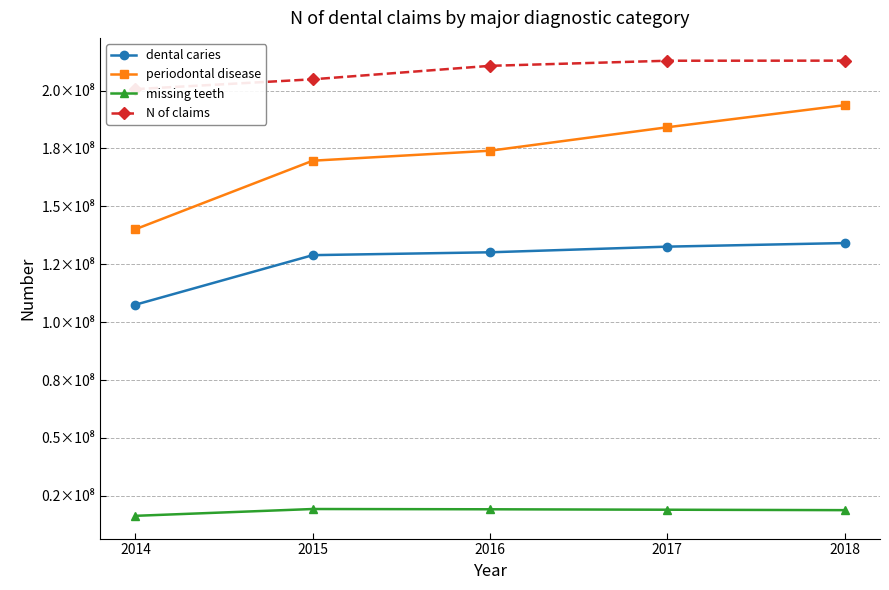

At which label does dental caries first exceed 130172602?

2017